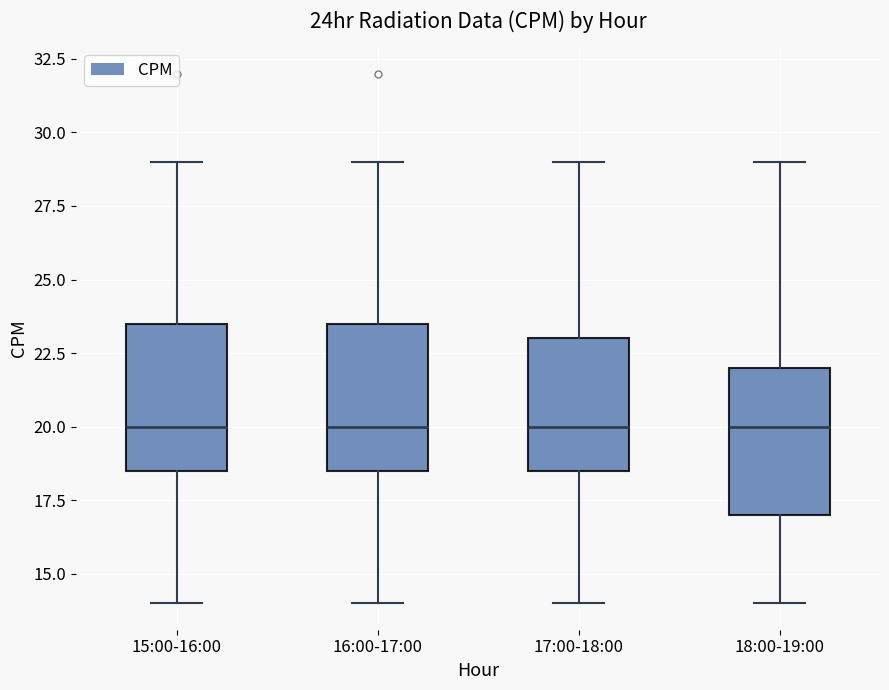

Reading left to right, read every box against the y-axis: the position of its median line, the range the box covers, and the ends of its whiskers. The values are not printed on the chart, so give them approximately, as read against the axis.

15:00-16:00: median 20.0, box 18.5 to 23.5, whiskers 14.0 to 29.0
16:00-17:00: median 20.0, box 18.5 to 23.5, whiskers 14.0 to 29.0
17:00-18:00: median 20.0, box 18.5 to 23.0, whiskers 14.0 to 29.0
18:00-19:00: median 20.0, box 17.0 to 22.0, whiskers 14.0 to 29.0